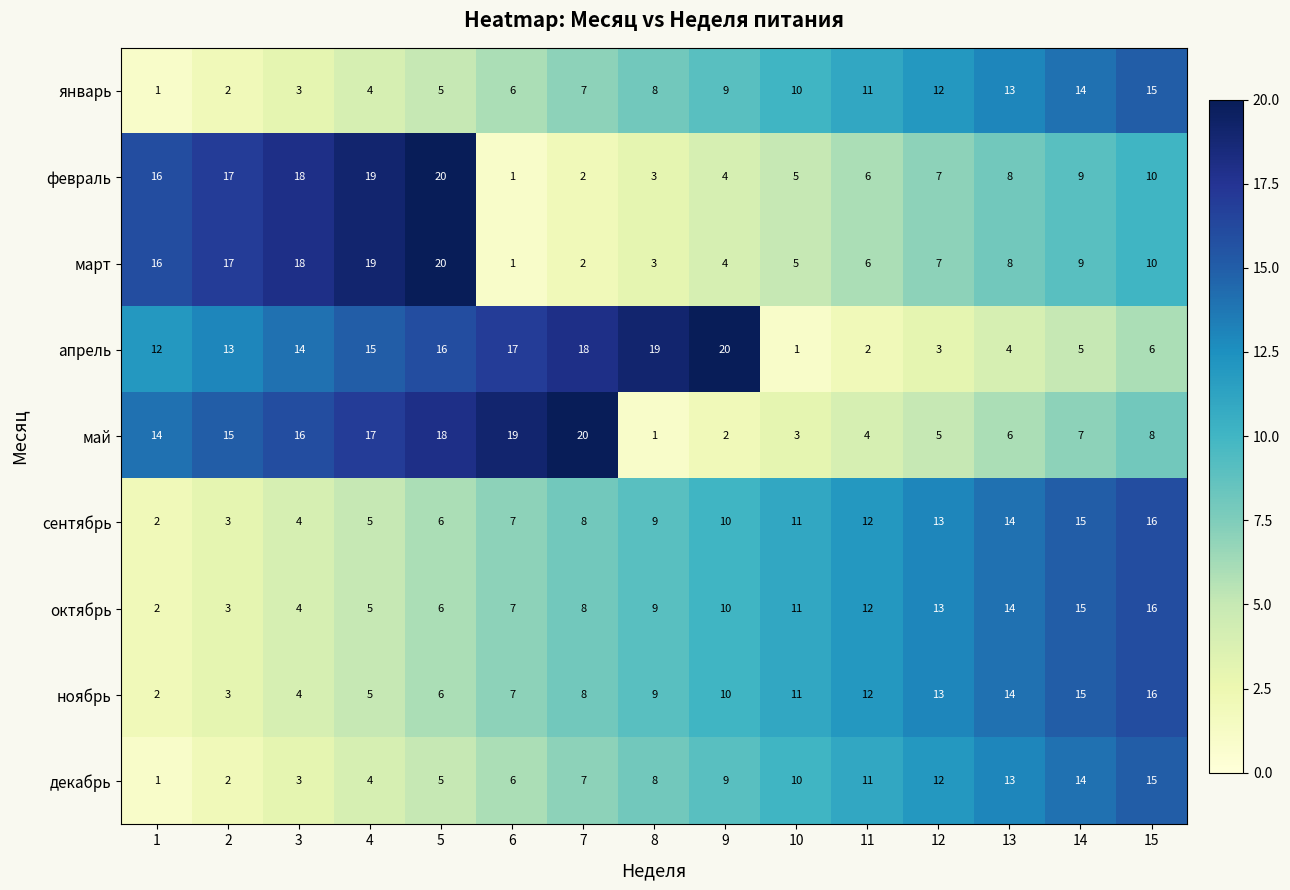

Count the number of data series in this chart.

9